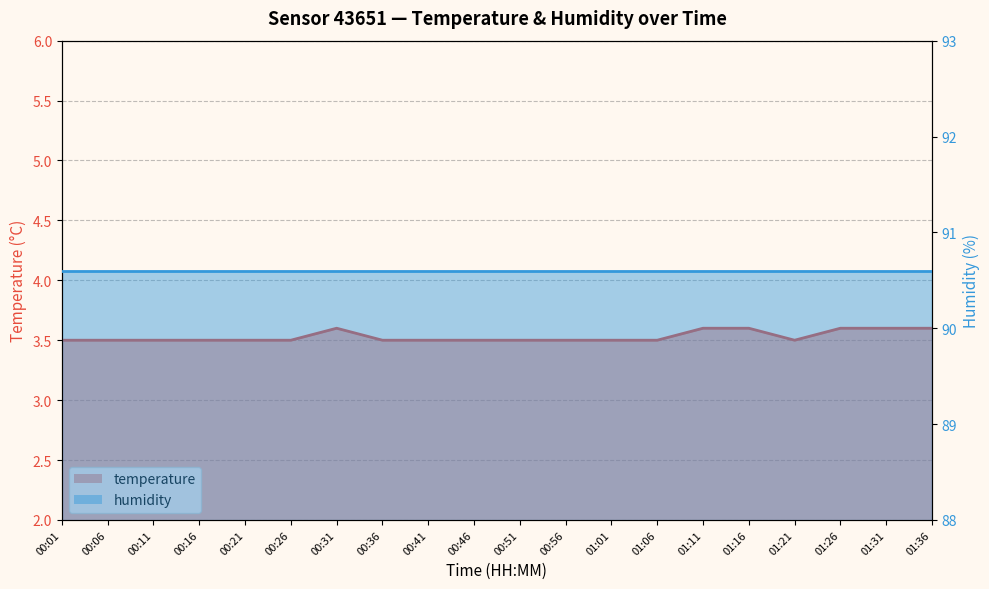

Reading left to right, list all the values displayed in this chart.

3.5	3.5	3.5	3.5	3.5	3.5	3.6	3.5	3.5	3.5	3.5	3.5	3.5	3.5	3.6	3.6	3.5	3.6	3.6	3.6